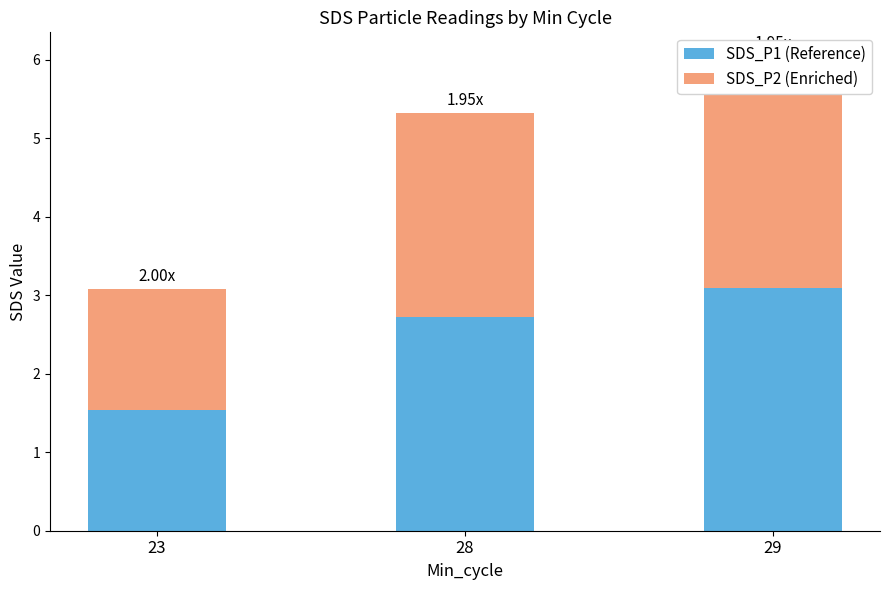

Reading right to left, transcribe all the data shown in this chart.

SDS_P1 (Reference): 3.1	2.7	1.5
SDS_P2 (Enriched): 3.0	2.6	1.5